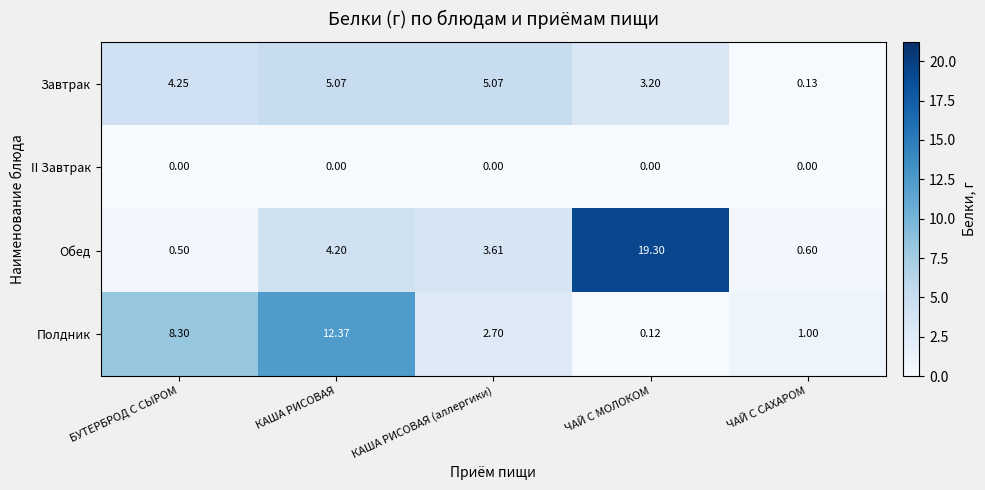

Which series has the largest total across all categories?

Обед